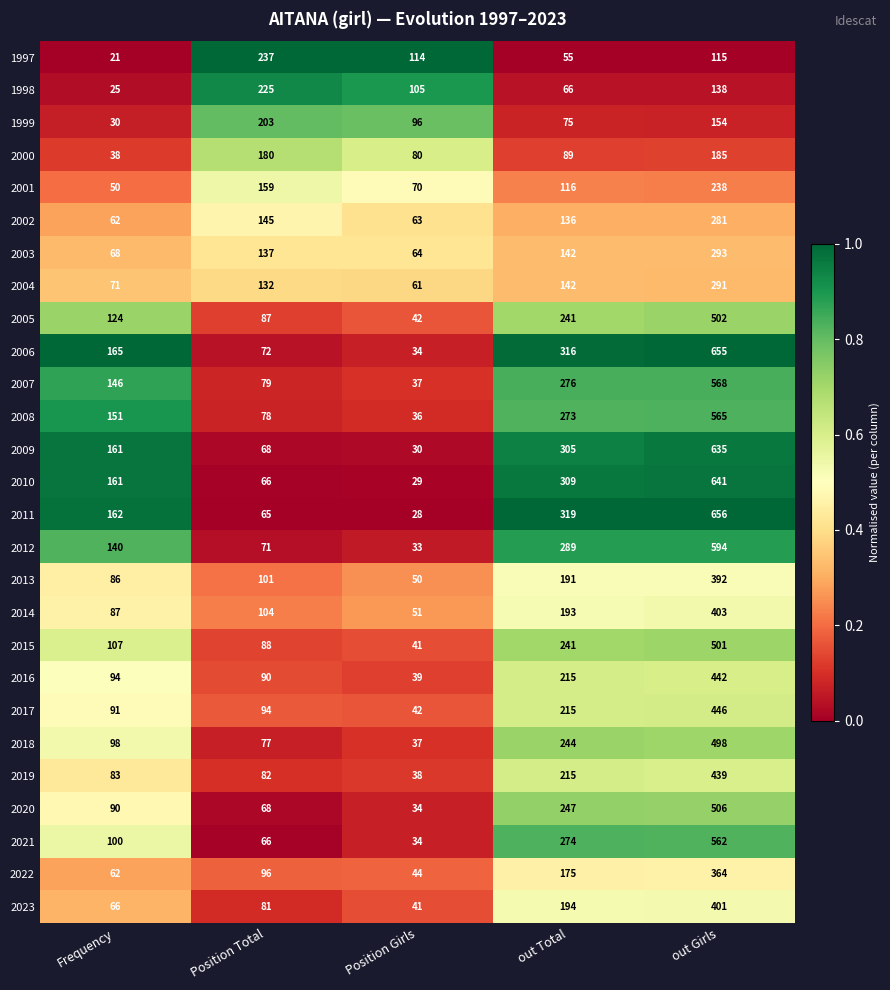

Rank the series by their maximum value, from lowest to highest.

2000, 1999, 1998, 1997, 2001, 2002, 2004, 2003, 2022, 2013, 2023, 2014, 2019, 2016, 2017, 2018, 2015, 2005, 2020, 2021, 2008, 2007, 2012, 2009, 2010, 2006, 2011